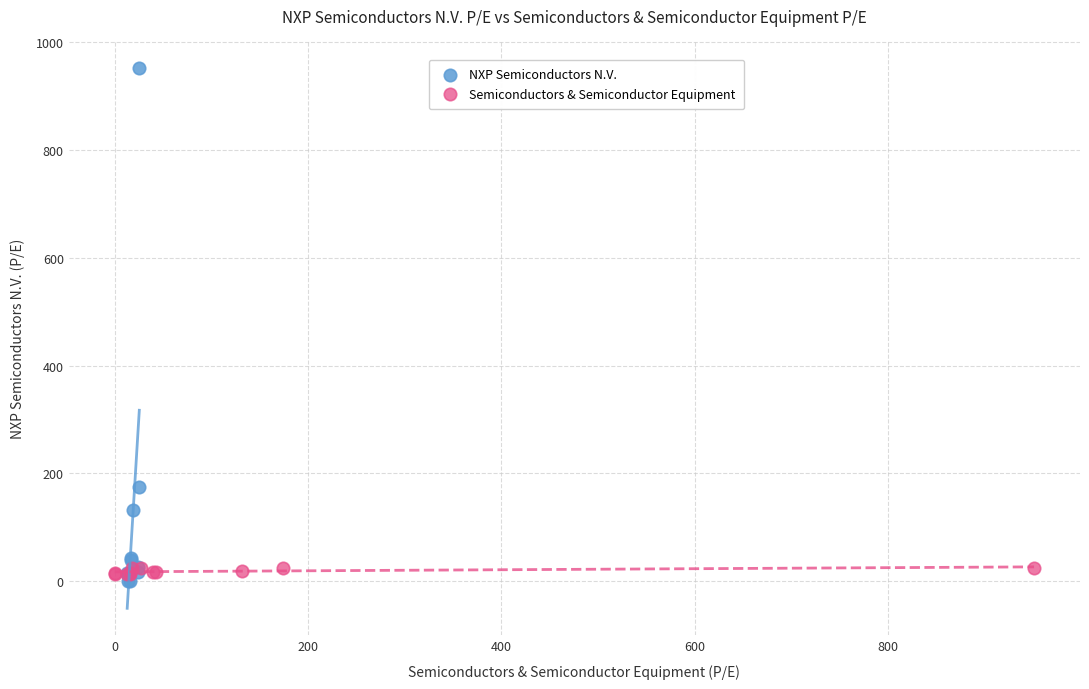

Which series has the widest spread of Y values?

NXP Semiconductors N.V.